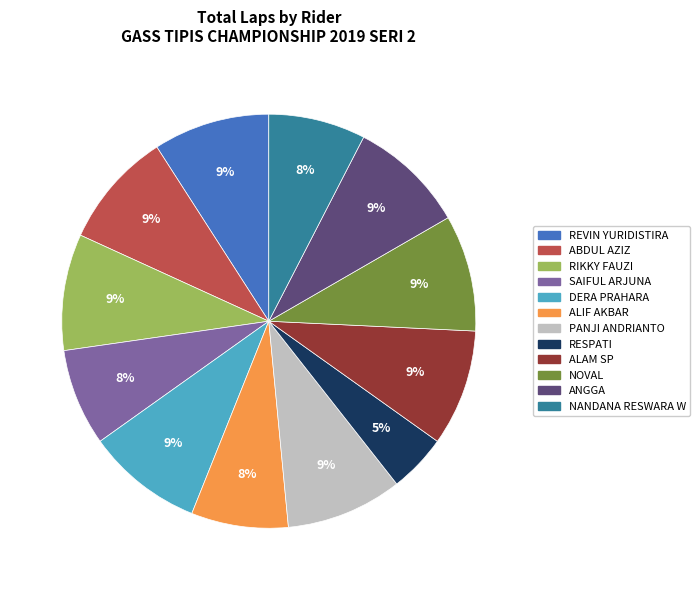

Does NOVAL represent more than half of the total?

No